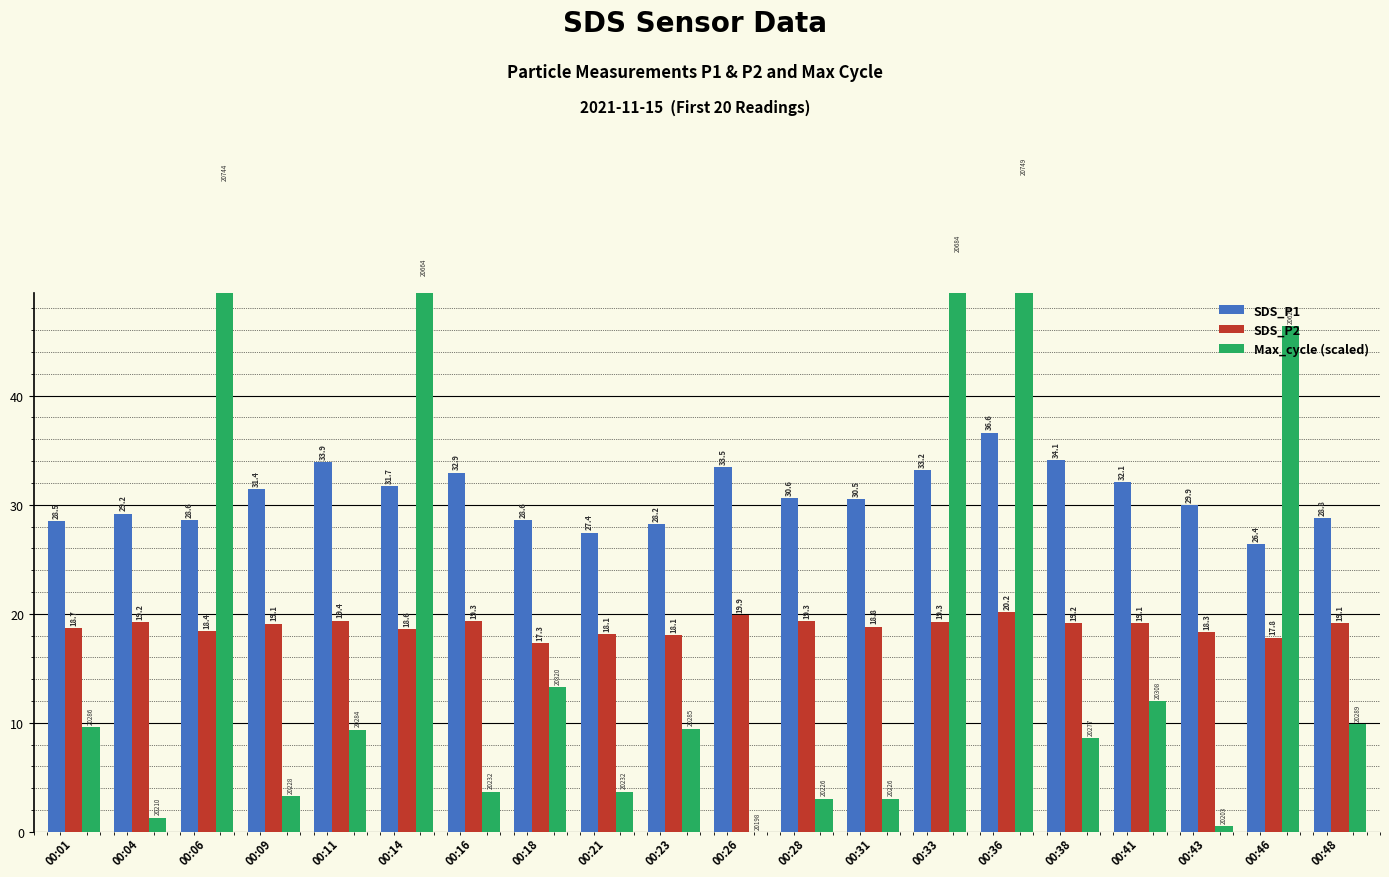

Reading left to right, list all the values displayed in this chart.

SDS_P1: 28.5	29.2	28.6	31.4	33.9	31.7	32.9	28.6	27.4	28.2	33.5	30.6	30.5	33.2	36.6	34.1	32.1	29.9	26.4	28.8
SDS_P2: 18.7	19.2	18.4	19.1	19.4	18.6	19.3	17.3	18.1	18.1	19.9	19.3	18.8	19.3	20.2	19.2	19.1	18.3	17.8	19.1
Max_cycle (scaled): 9.6	1.3	59.5	3.3	9.4	50.7	3.7	13.3	3.7	9.5	0.0	3.0	3.0	52.9	60.0	8.6	12.0	0.5	46.4	9.9